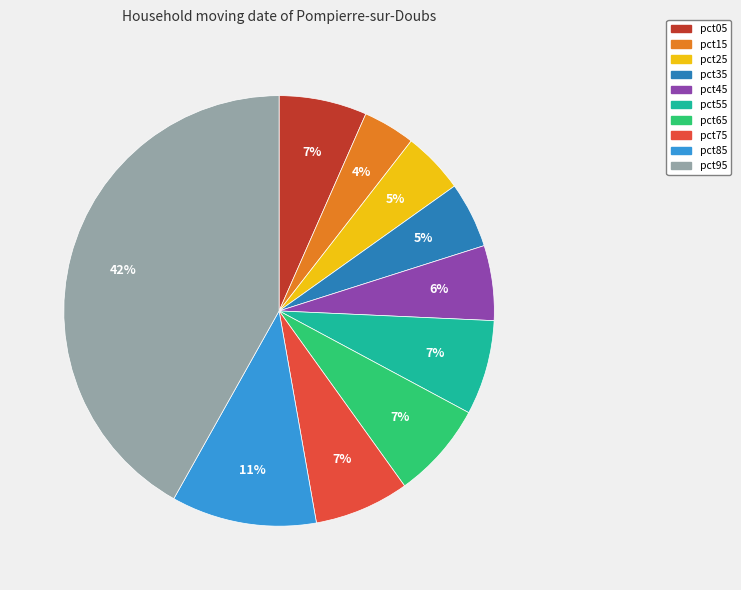

Does any single category account for the majority?

No